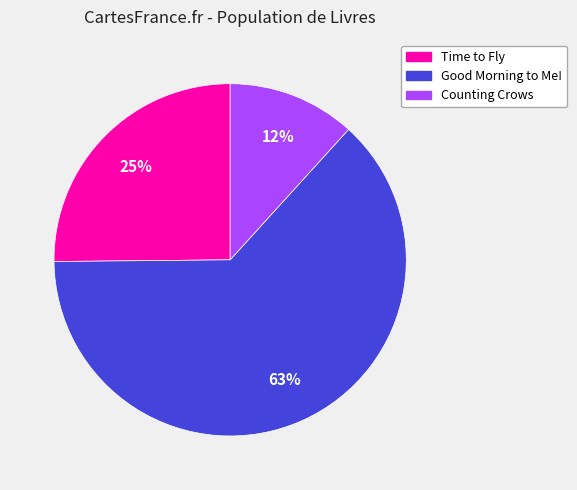

Is it true that Time to Fly is 25% of the pie?

True